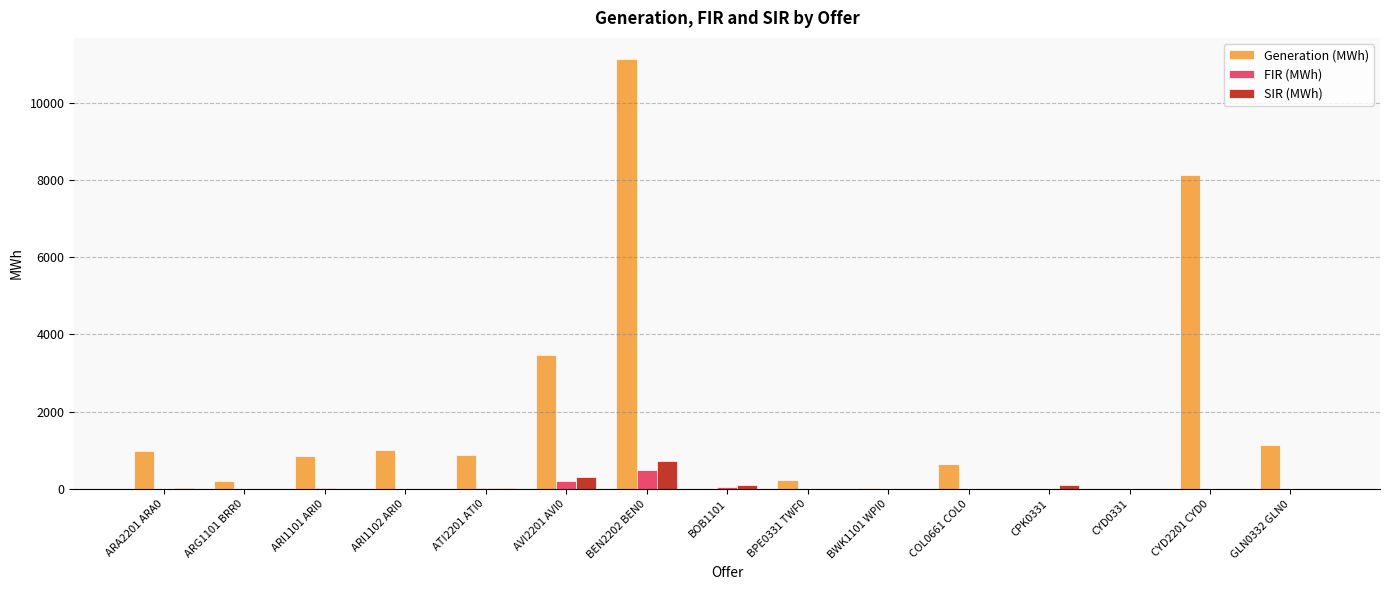

The FIR (MWh) series shows 0.0 at BPE0331 TWF0. True or false?

True